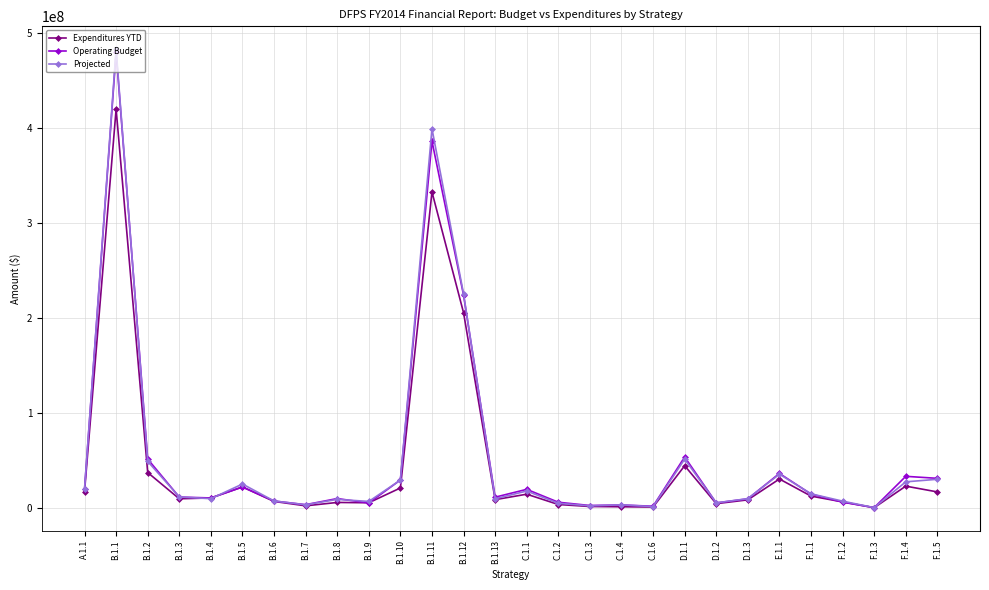

At which label is Projected closest to 241803788?

B.1.12